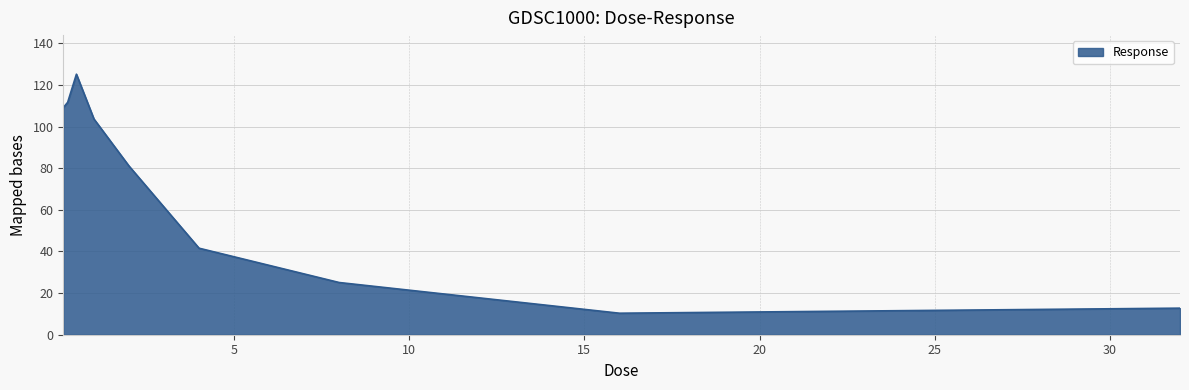

What is the smallest value displayed?

10.3